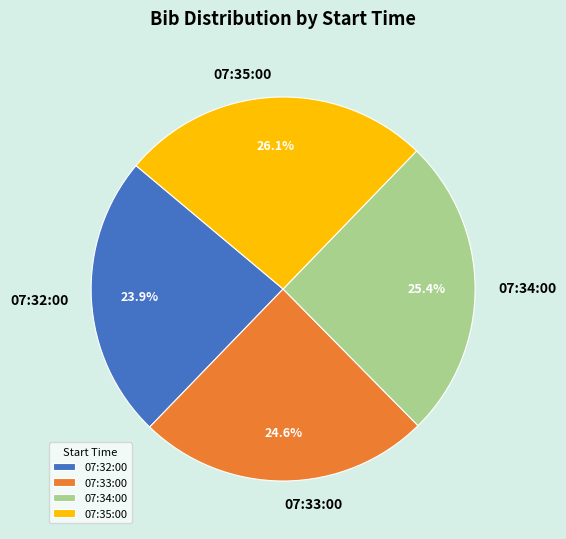

Is there a majority slice in this chart?

No